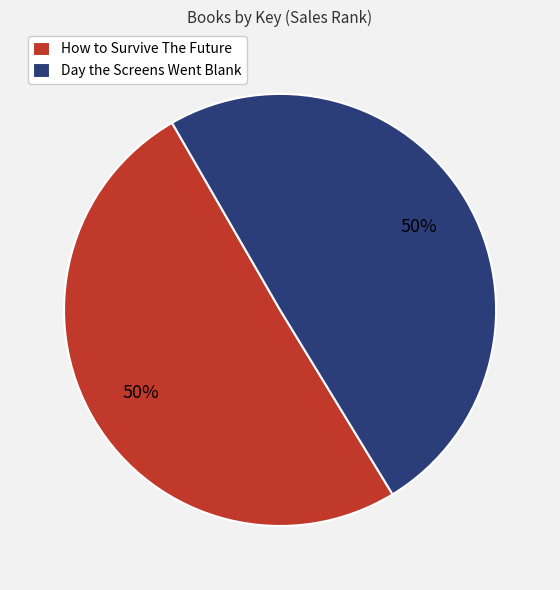

To the nearest percent, what is the average slice percentage?

50%